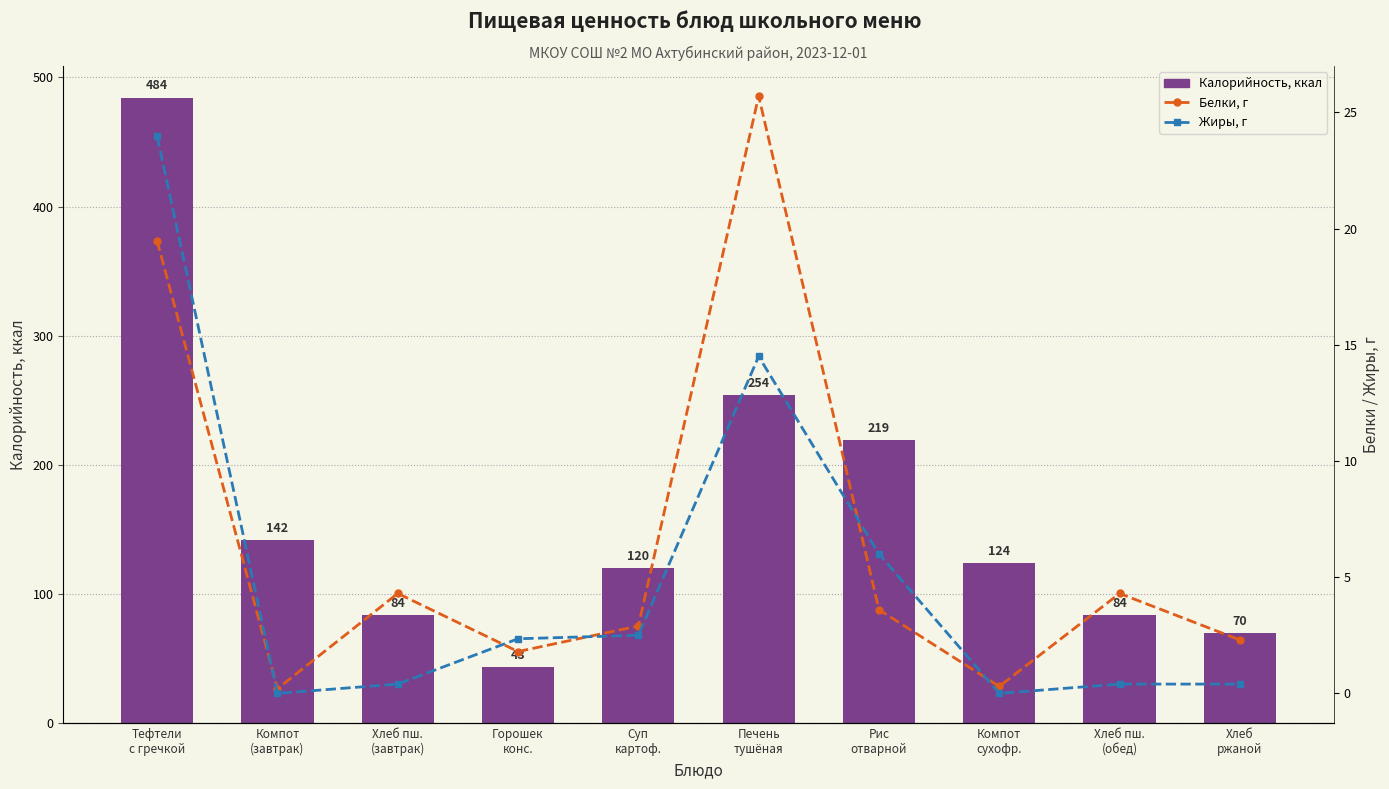

Which series has the largest total across all categories?

Калорийность